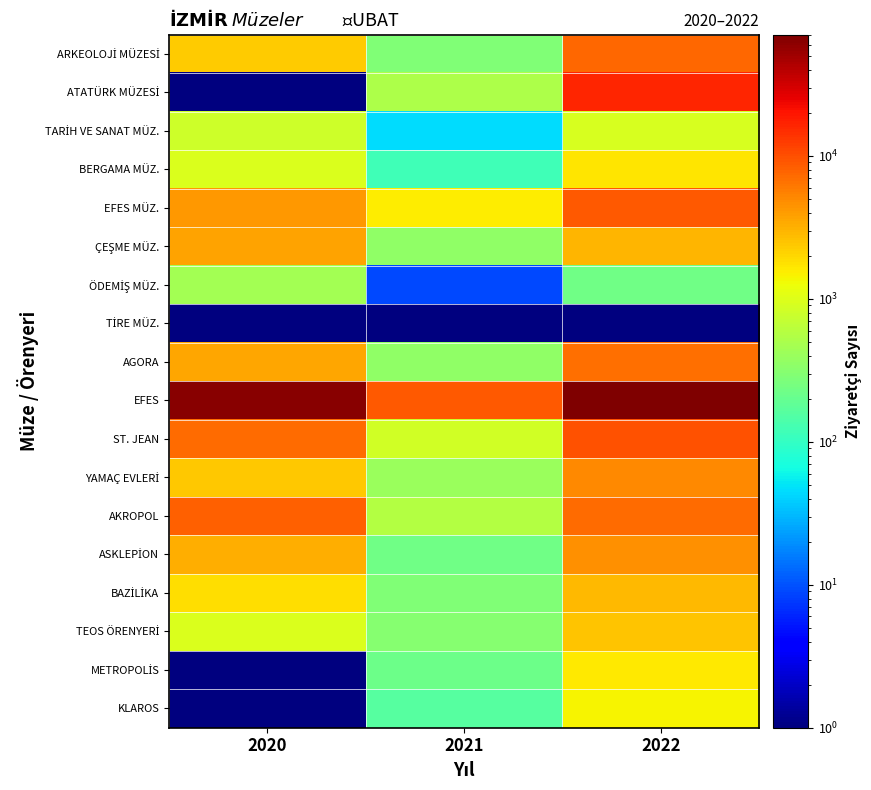

At how many categories does at least one series exceed 20495?

2